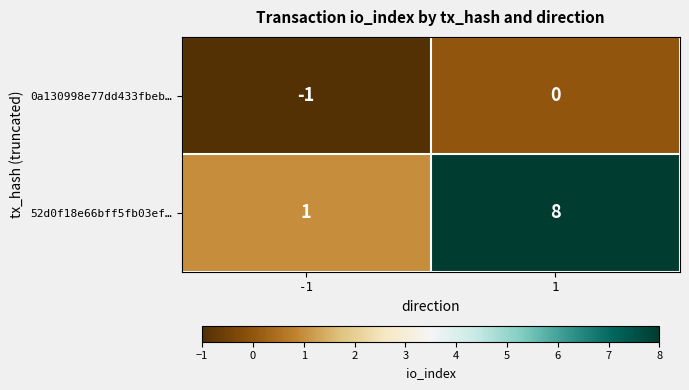

List the series in order of their peak value, highest first.

52d0f18e66bff5fb03ef…, 0a130998e77dd433fbeb…